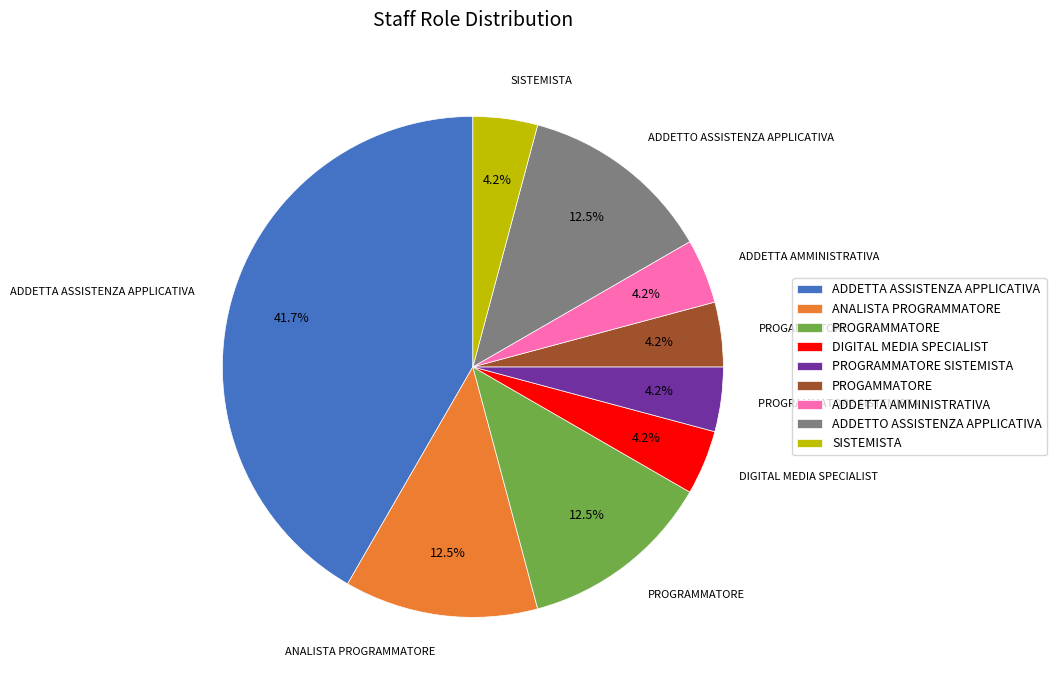

Which slice is the largest?

ADDETTA ASSISTENZA APPLICATIVA